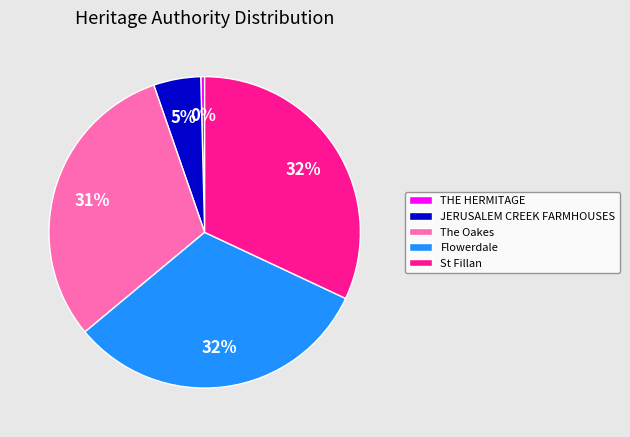

How many slices are in this pie chart?

5